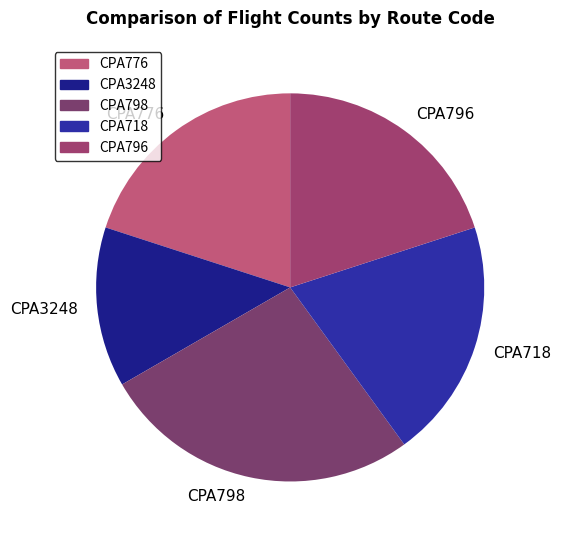

Combined, do CPA3248 and CPA798 account for over 50%?

No